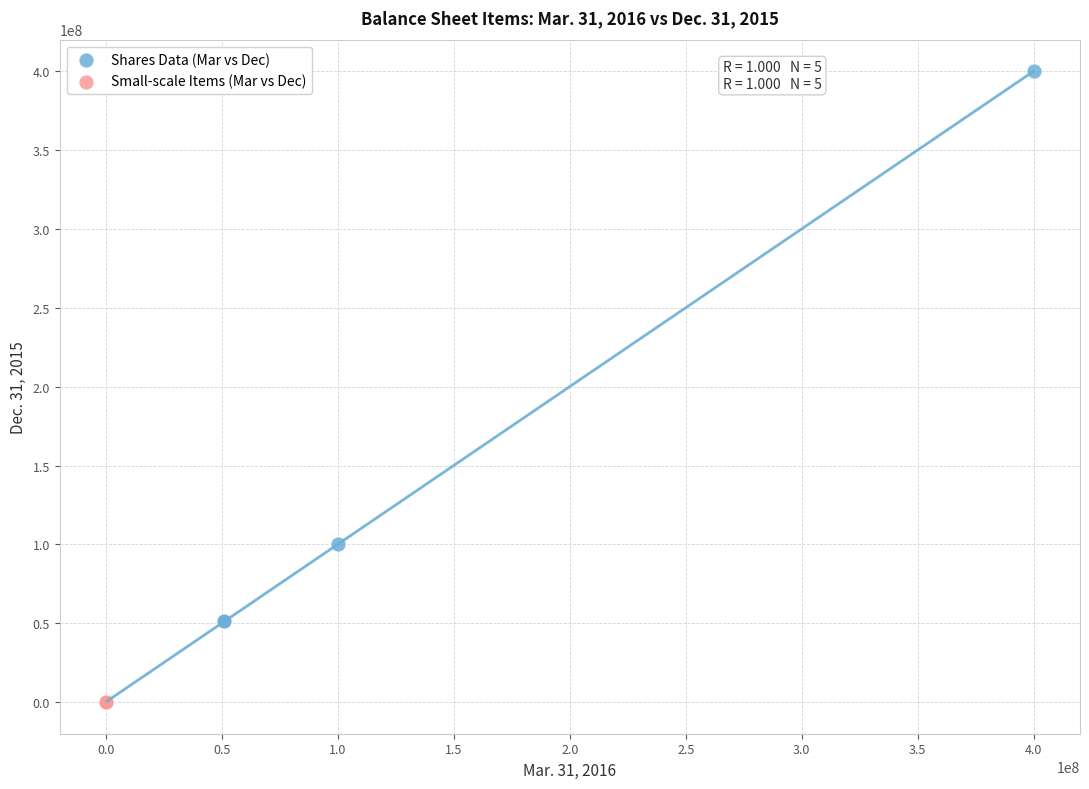

Which series has the widest spread of Y values?

Shares Data (Mar vs Dec)